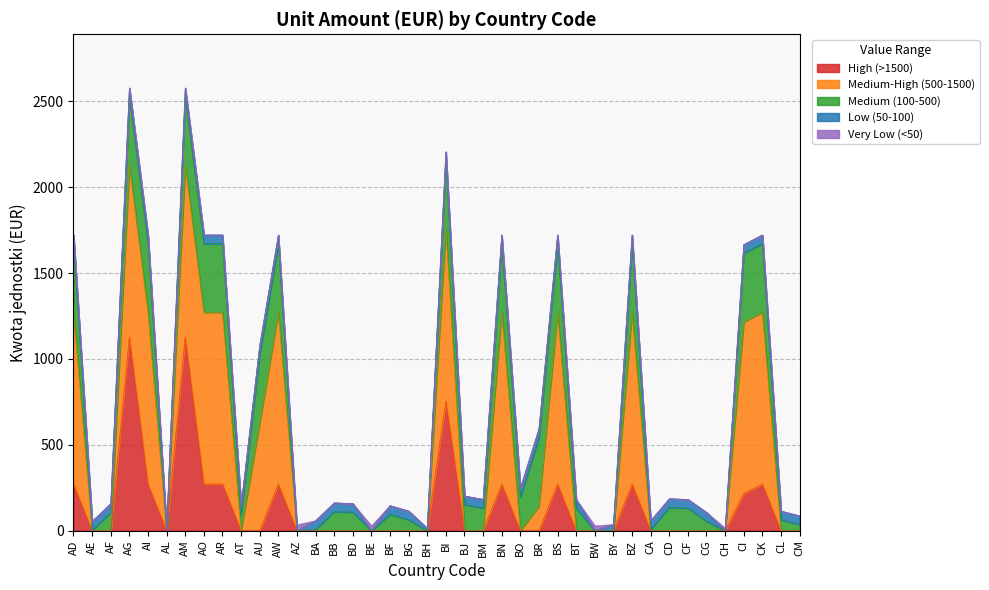

What position from the right is BE?

24